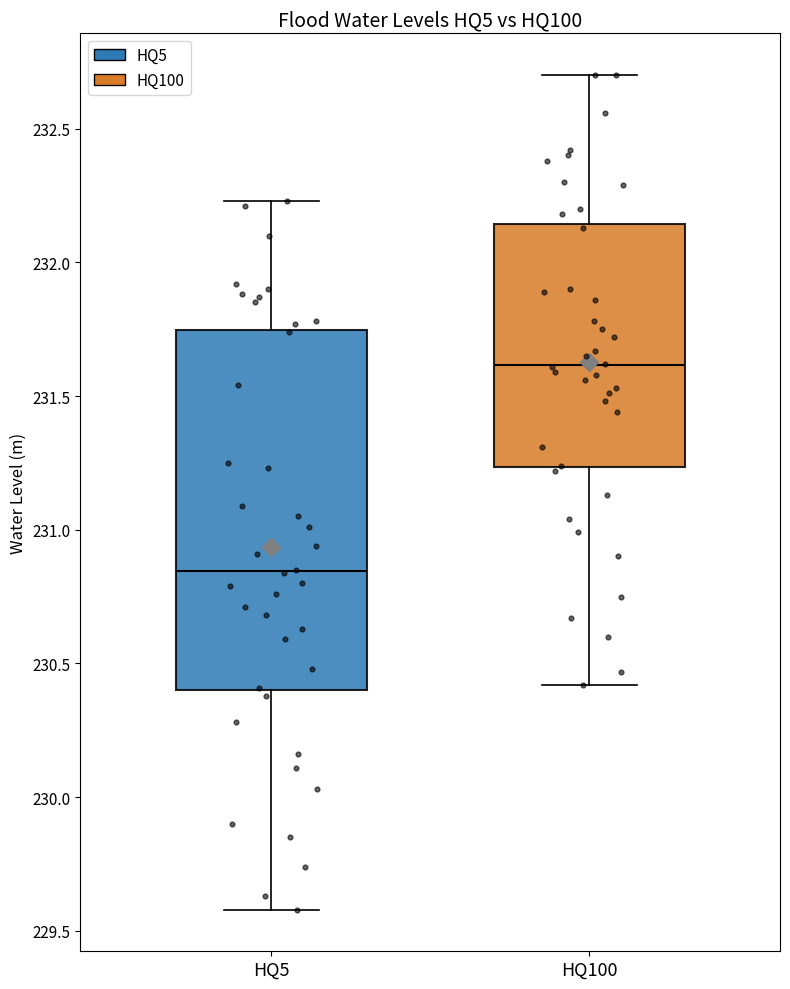

Where does the upper whisker of the box for HQ100 end on the y-axis? The values are not printed on the chart, so give them approximately, as read against the axis.

232.70